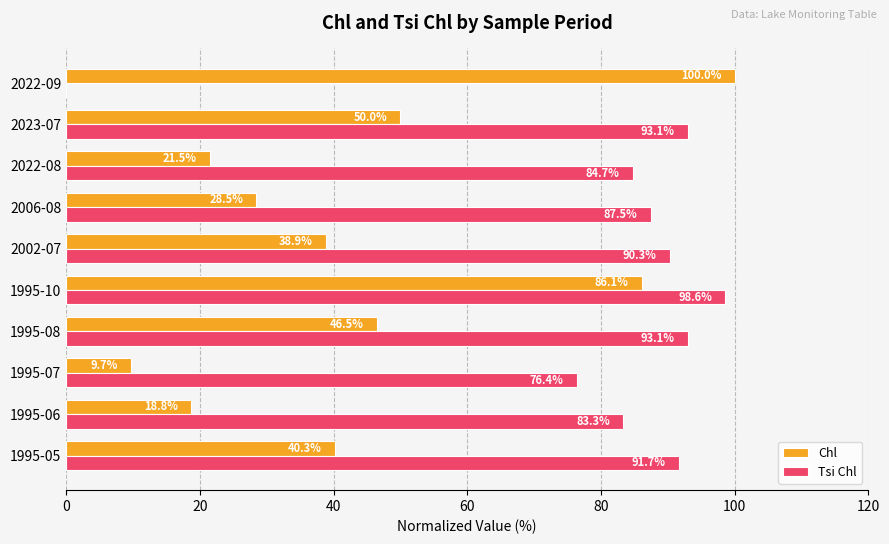

Which series has the largest total across all categories?

Tsi Chl